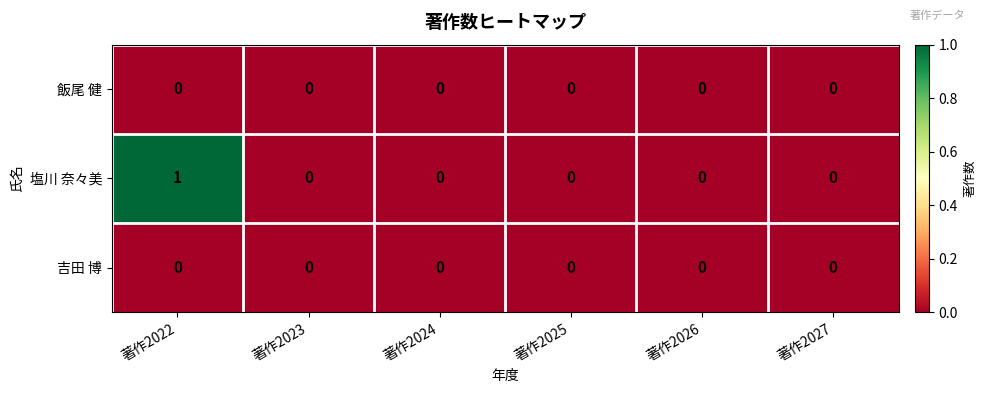

What is the difference between the highest and lowest values at 著作2022?

1